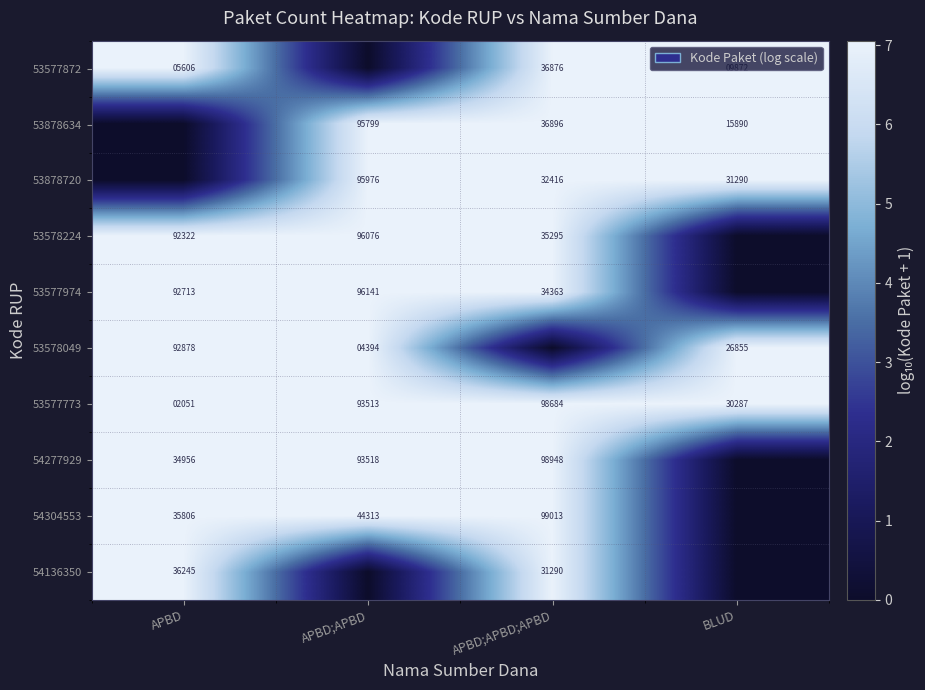

Is it true that 53878720 equals 32416 at APBD;APBD;APBD?

True